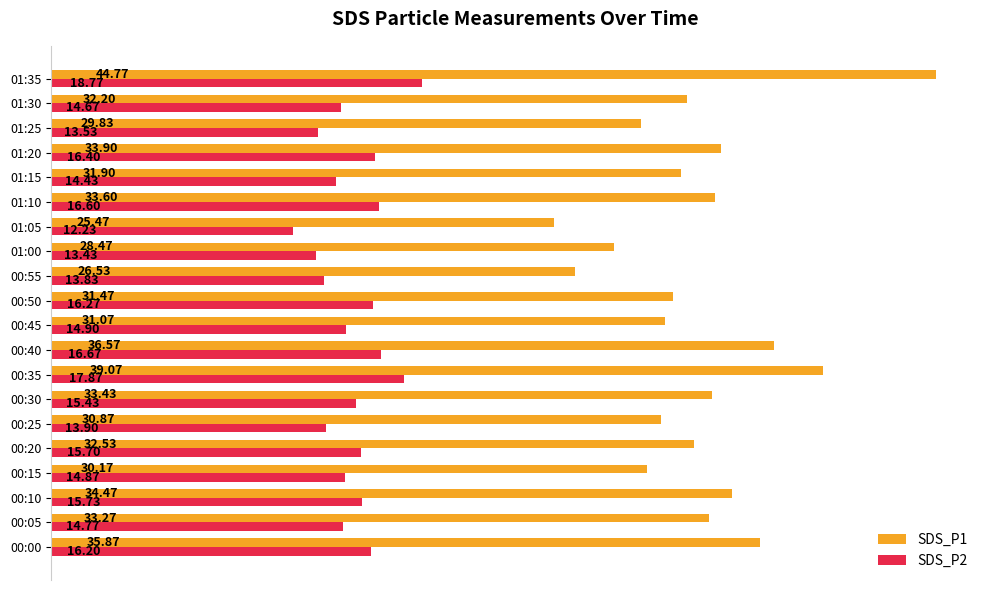

List the labels in order of SDS_P1 value, largest first.

01:35, 00:35, 00:40, 00:00, 00:10, 01:20, 01:10, 00:30, 00:05, 00:20, 01:30, 01:15, 00:50, 00:45, 00:25, 00:15, 01:25, 01:00, 00:55, 01:05